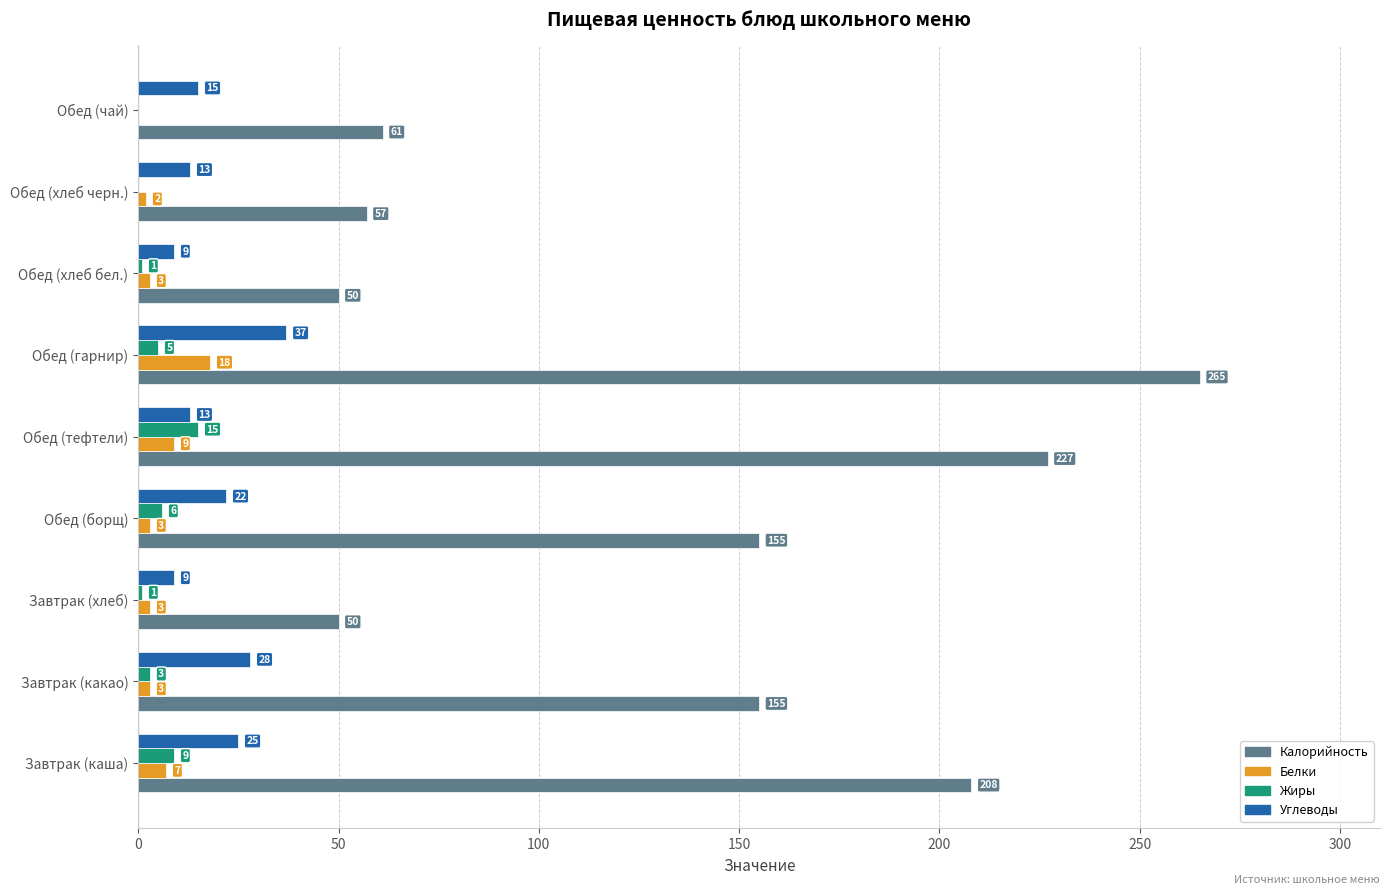

At which label is Жиры closest to 7?

Обед (борщ)